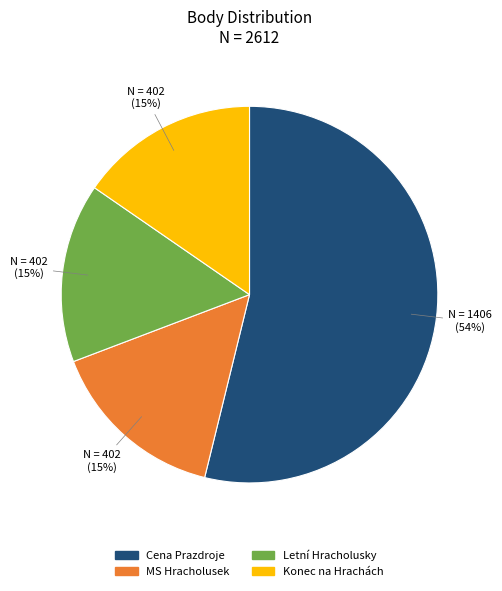

To the nearest percent, what is the average slice percentage?

25%